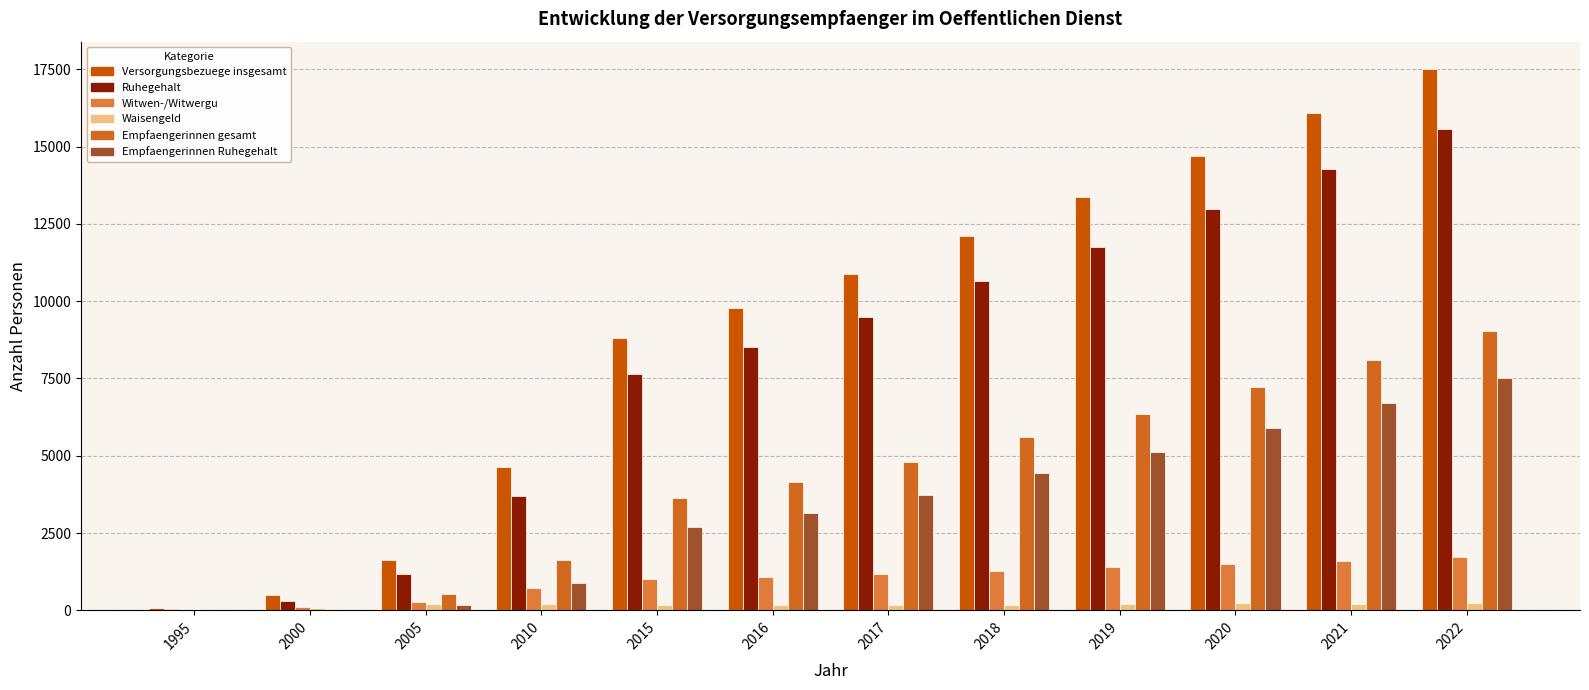

Where is Versorgungsbezuege insgesamt nearest to the value 8792?

2015